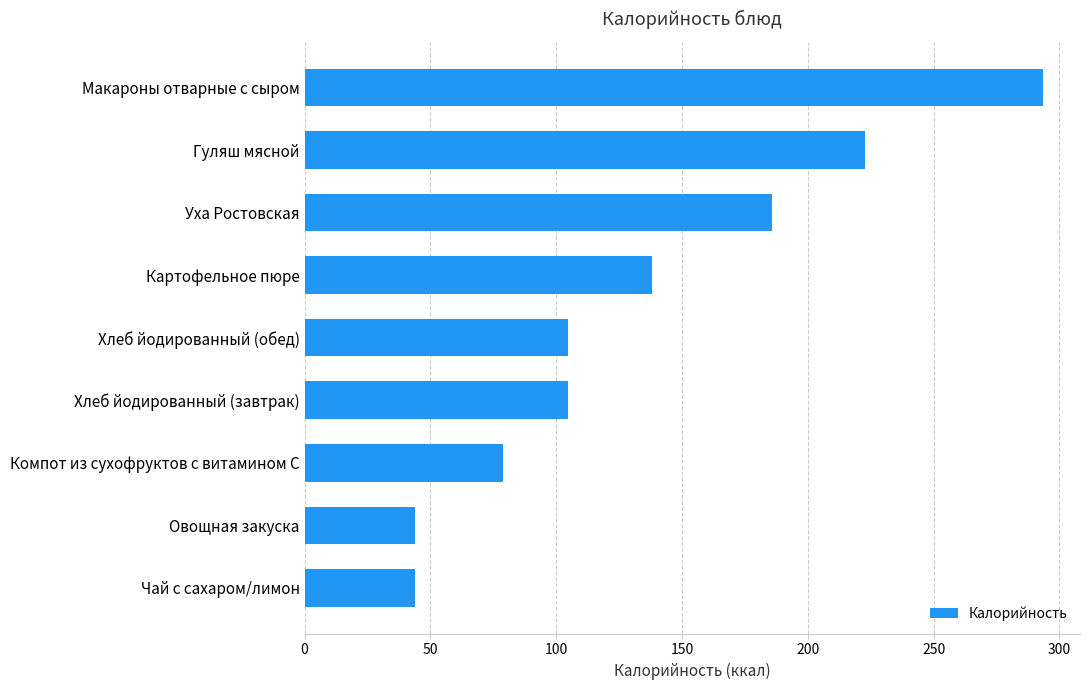

Reading bottom to top, extract all data points from this chart.

43.9	43.9	78.7	104.5	104.5	138.2	185.6	222.8	293.5